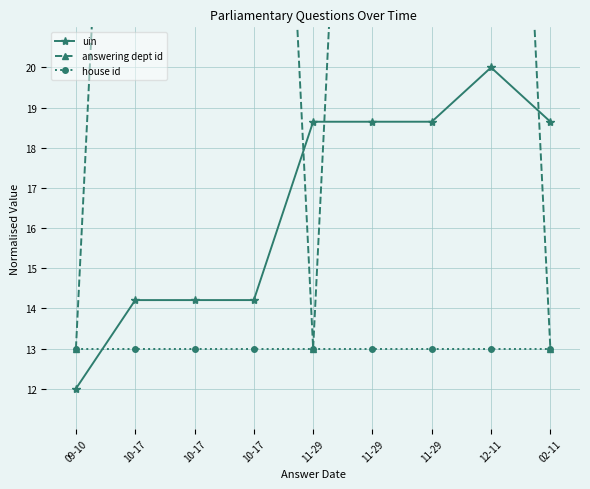

How many lines are shown in the chart?

3